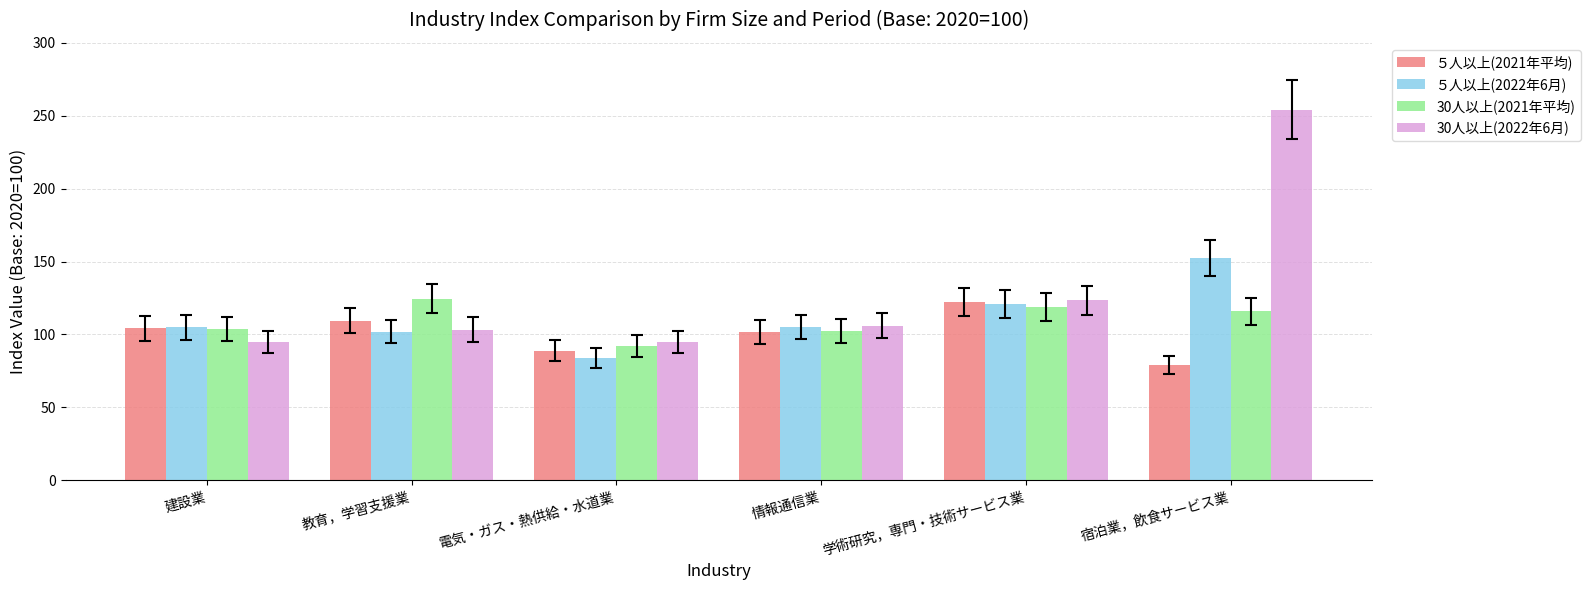

What is the value of the ５人以上(2022年6月) bar at the 5th from the left?

120.9